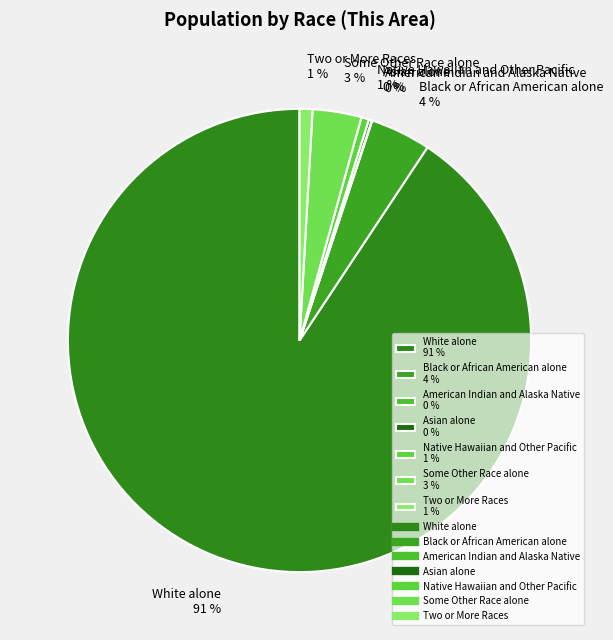

Between Black or African American alone 4 % and White alone 91 %, which is larger?

White alone 91 %